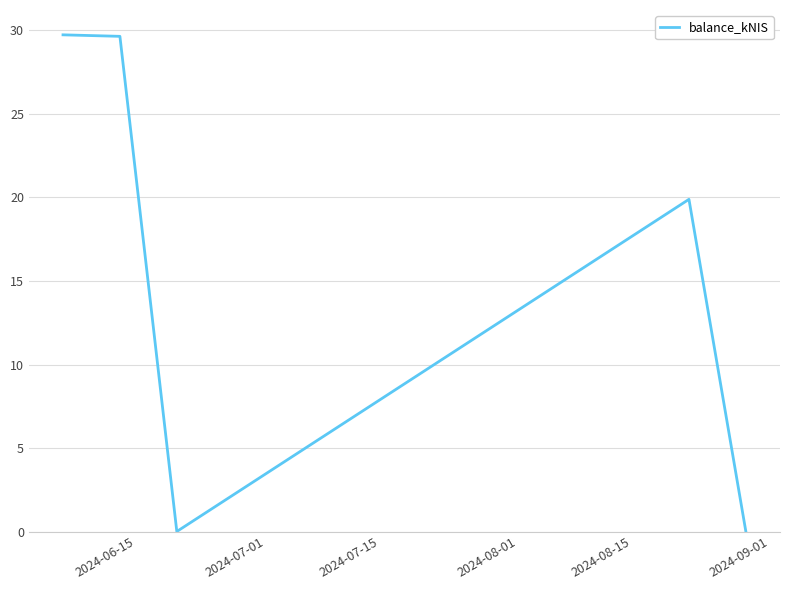

What is the sum of all values?

79.3